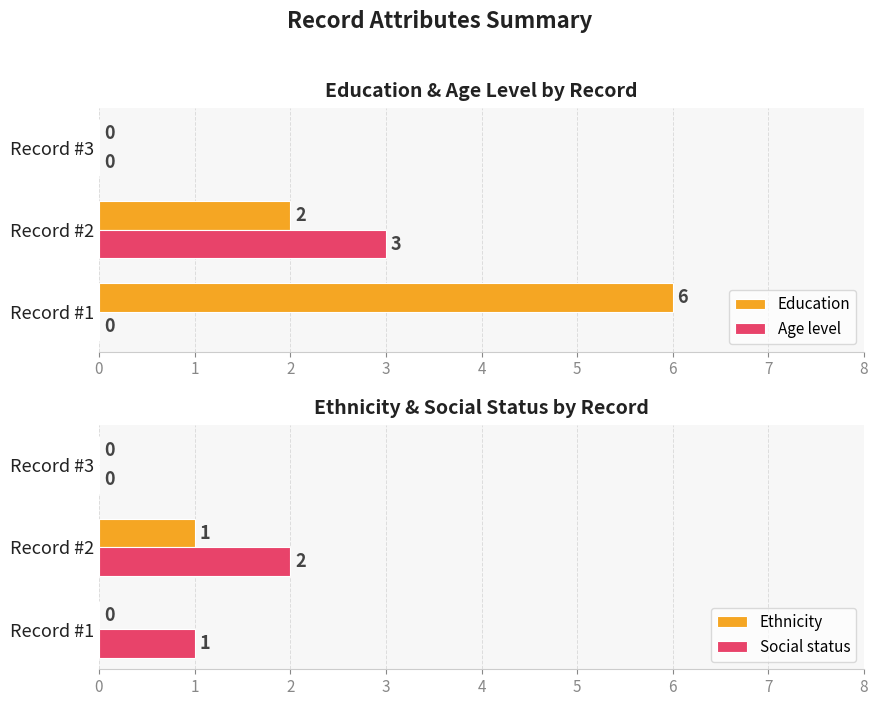

Is the value of Age level at Record #2 greater than the value of Education at Record #2?

Yes